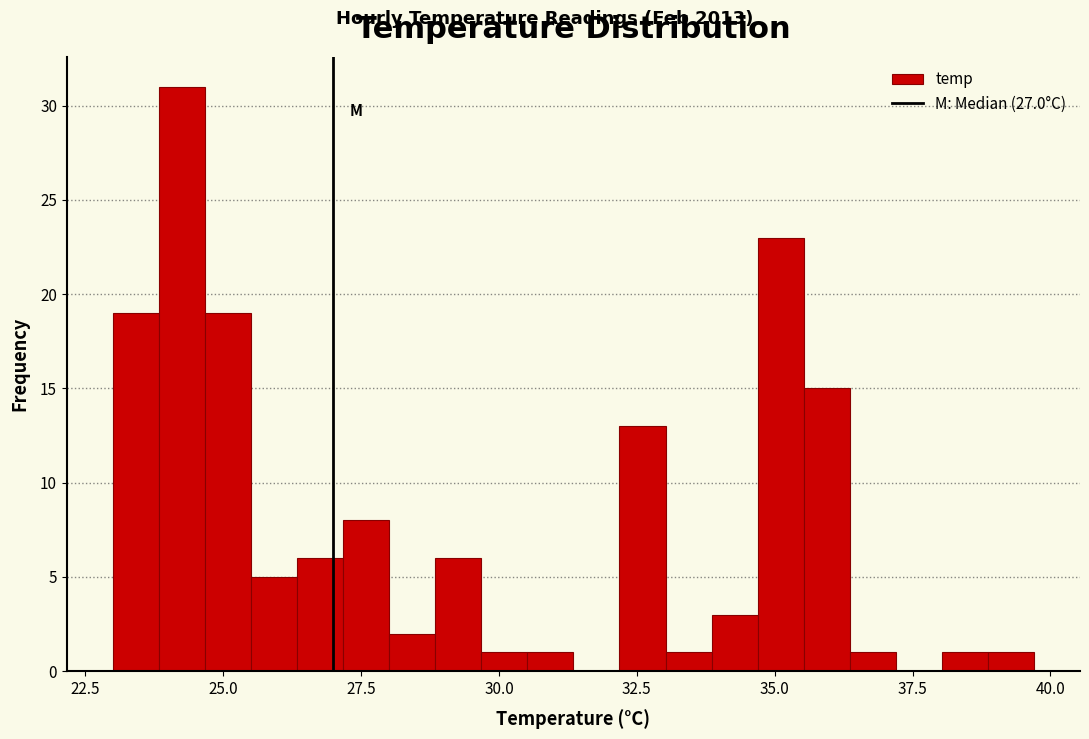

Around what value on the x-axis is the tallest bar? Give the approximate position of its centre, as read against the axis.

24.5